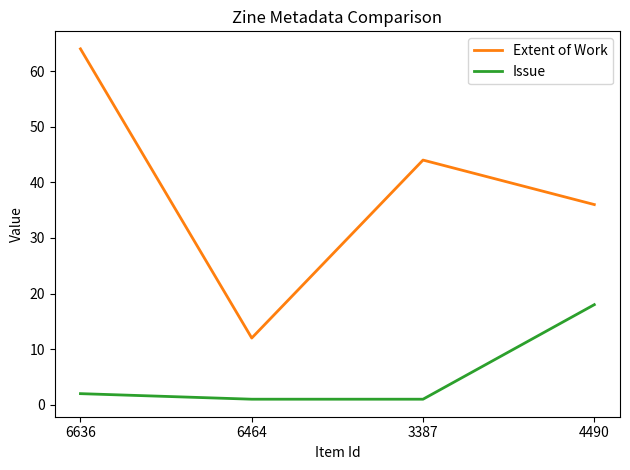

Reading right to left, extract all data points from this chart.

Extent of Work: 4490=36	3387=44	6464=12	6636=64
Issue: 4490=18	3387=1	6464=1	6636=2